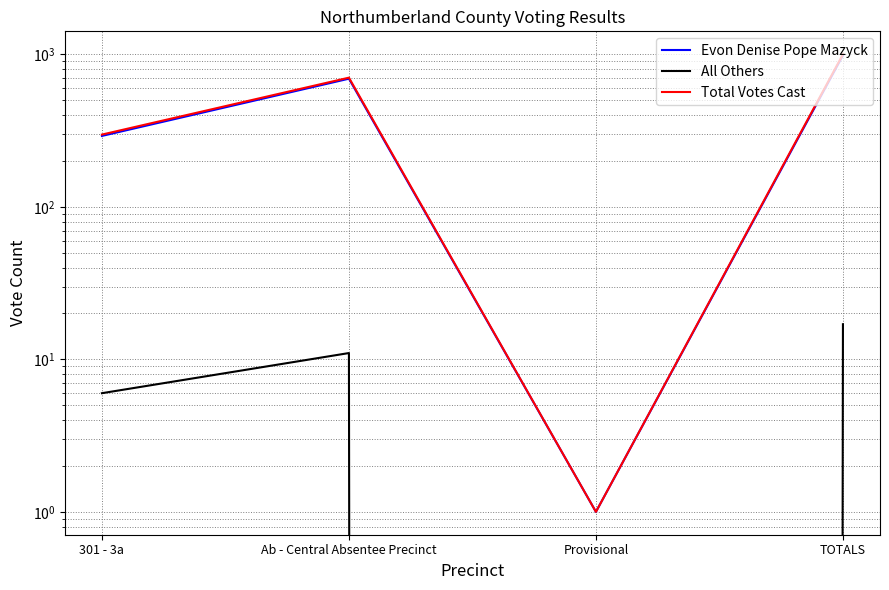

How many lines are shown in the chart?

3